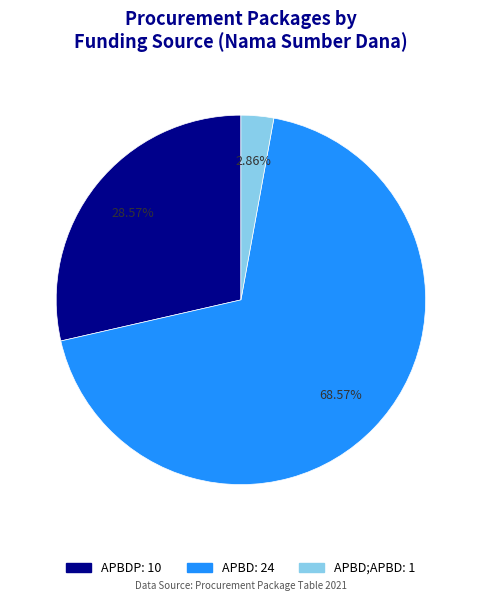

Does any single category account for the majority?

Yes